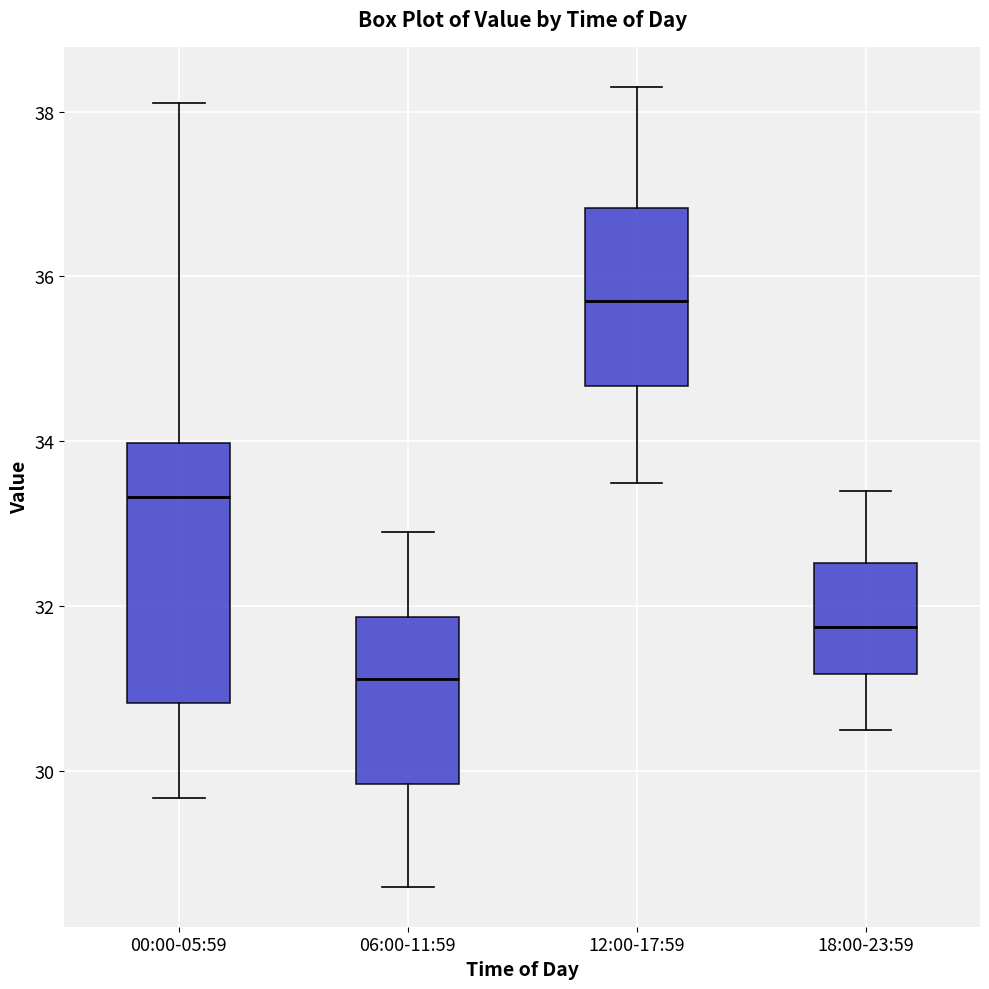

Which box has the highest median line?

12:00-17:59